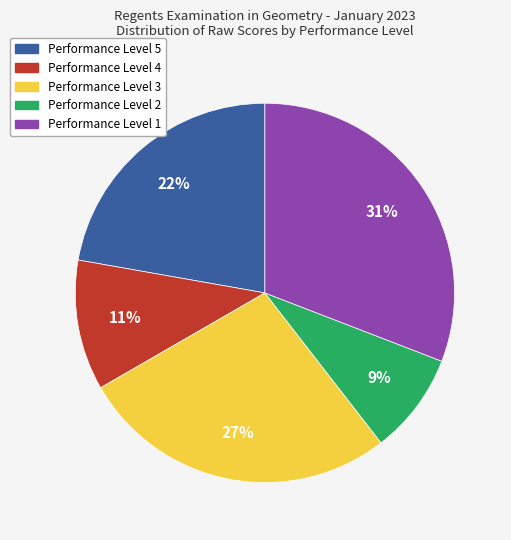

What is the ratio of the value at Performance Level 5 to the value at Performance Level 4?

2.0